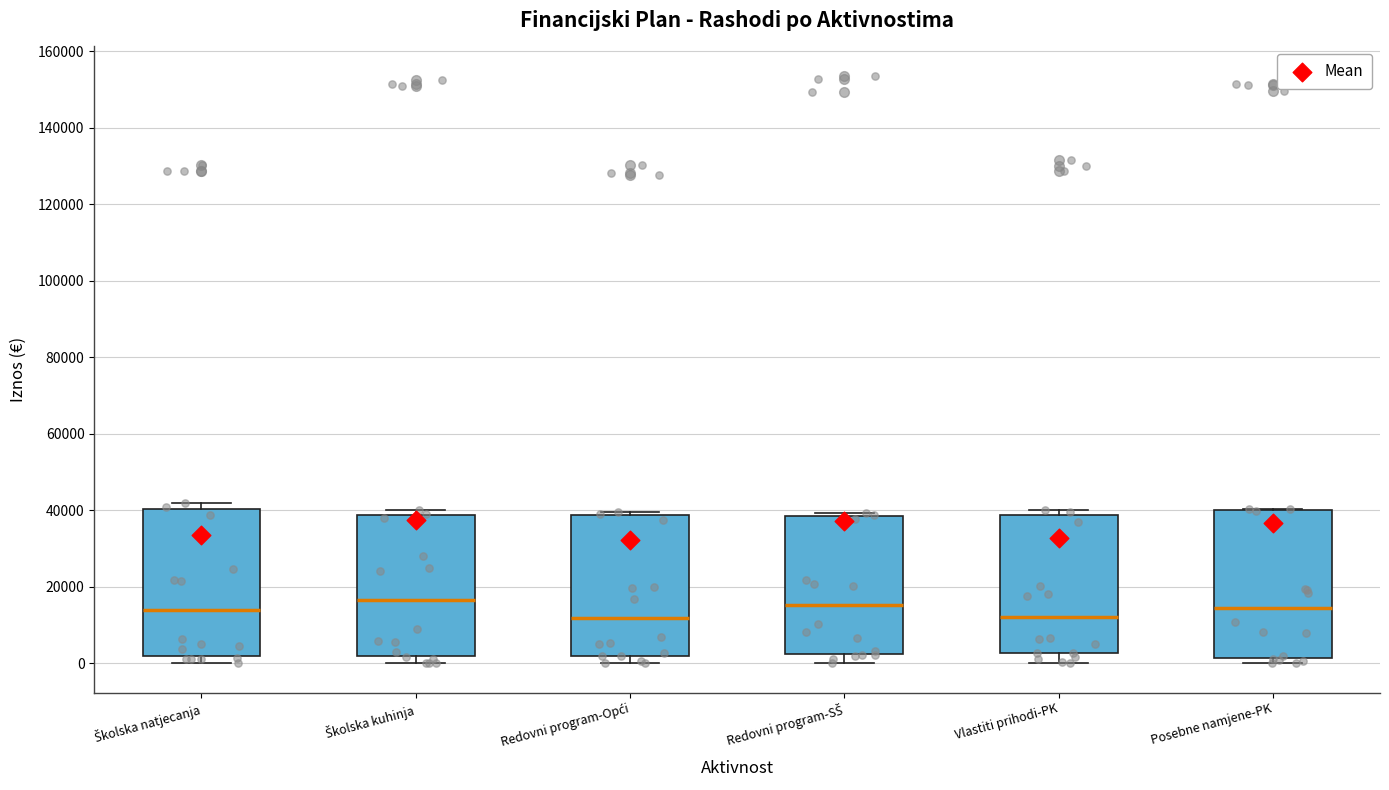

Reading left to right, transcribe this box plot: for each box, give where its median line is, the range the box spans, and where its two whiskers end, as read against the y-axis. The values are not printed on the chart, so give them approximately, as read against the axis.

Školska natjecanja: median 14000, box 2000 to 40000, whiskers 0 to 42000
Školska kuhinja: median 16000, box 2000 to 38000, whiskers 0 to 40000
Redovni program-Opći: median 12000, box 2000 to 38000, whiskers 0 to 40000
Redovni program-SŠ: median 16000, box 2000 to 38000, whiskers 0 to 40000
Vlastiti prihodi-PK: median 12000, box 2000 to 38000, whiskers 0 to 40000
Posebne namjene-PK: median 14000, box 2000 to 40000, whiskers 0 to 40000